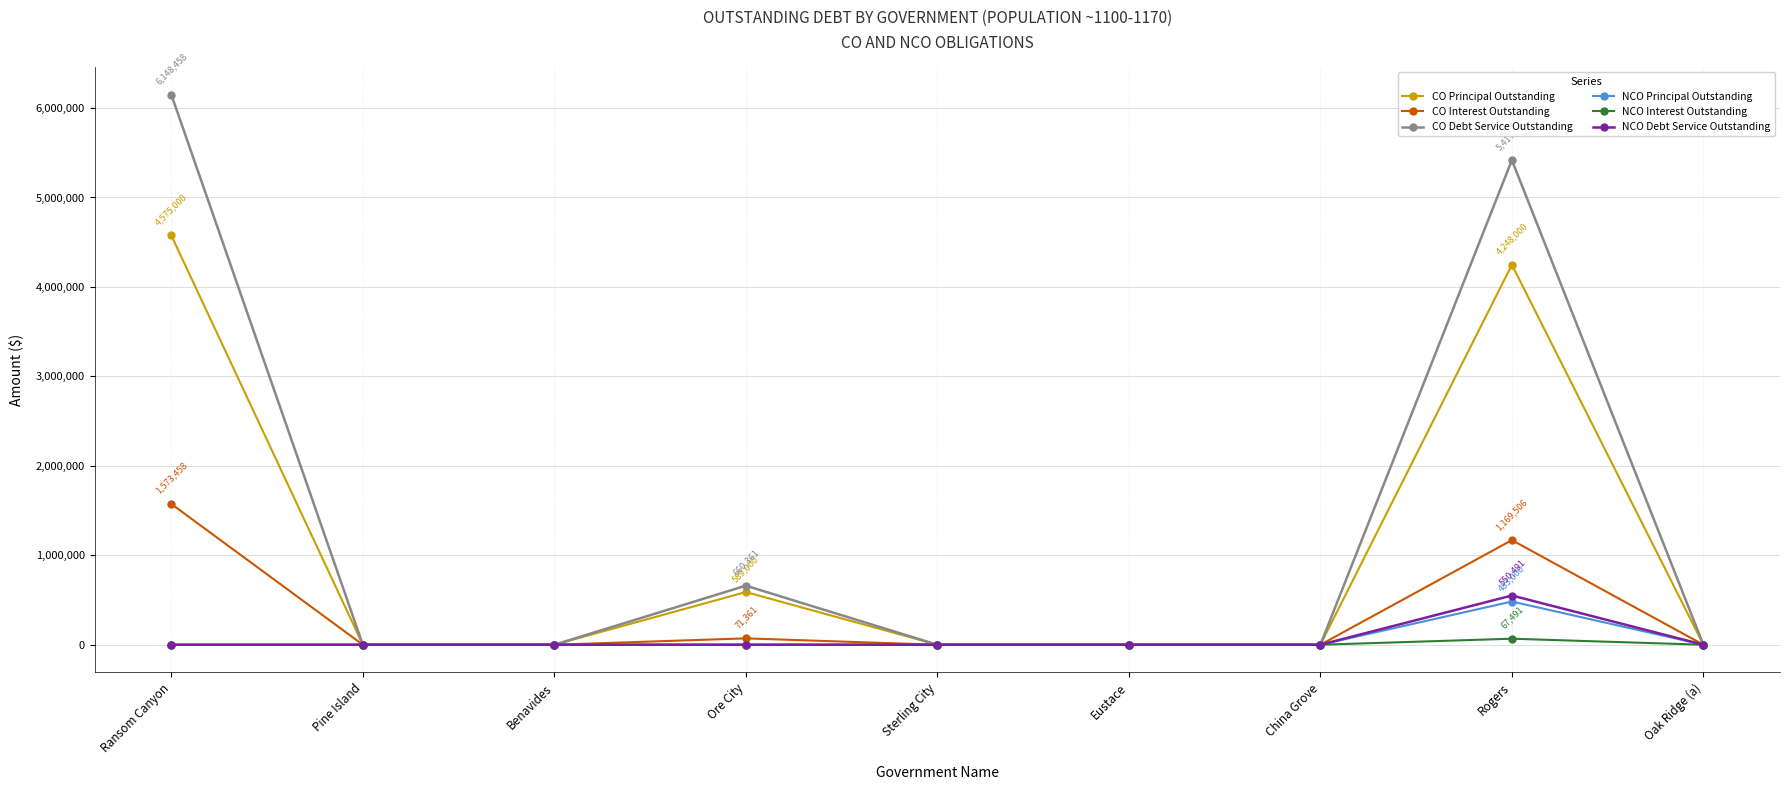

What is the highest value of the CO Principal Outstanding series?

4575000.0